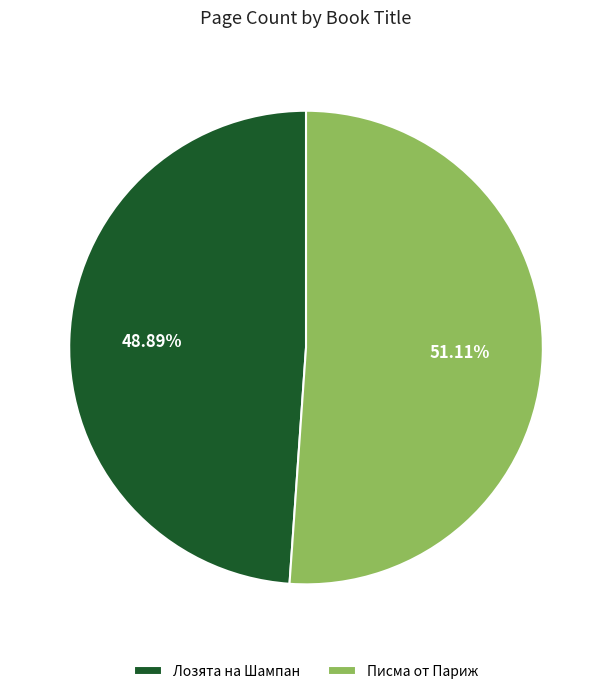

Which category has the biggest portion of the pie?

Писма от Париж